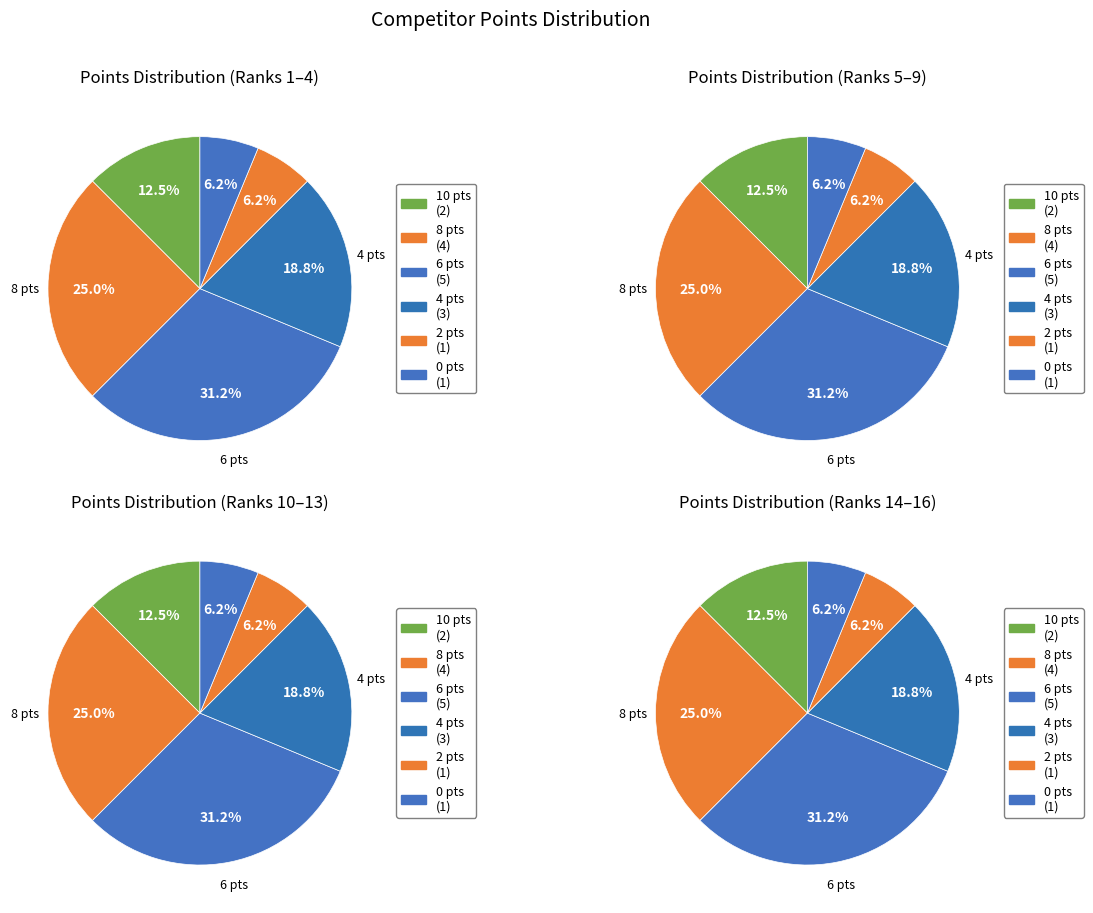

To the nearest percent, what percentage of the pie is 1?

25%